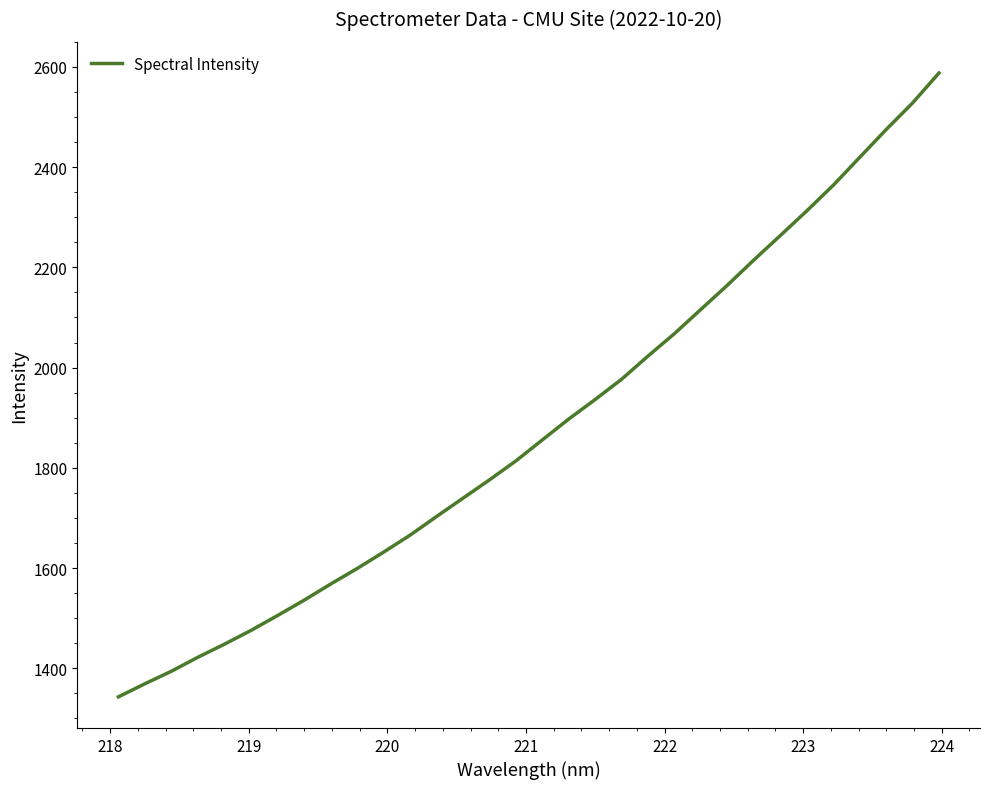

What is the minimum value shown in the chart?

1342.9